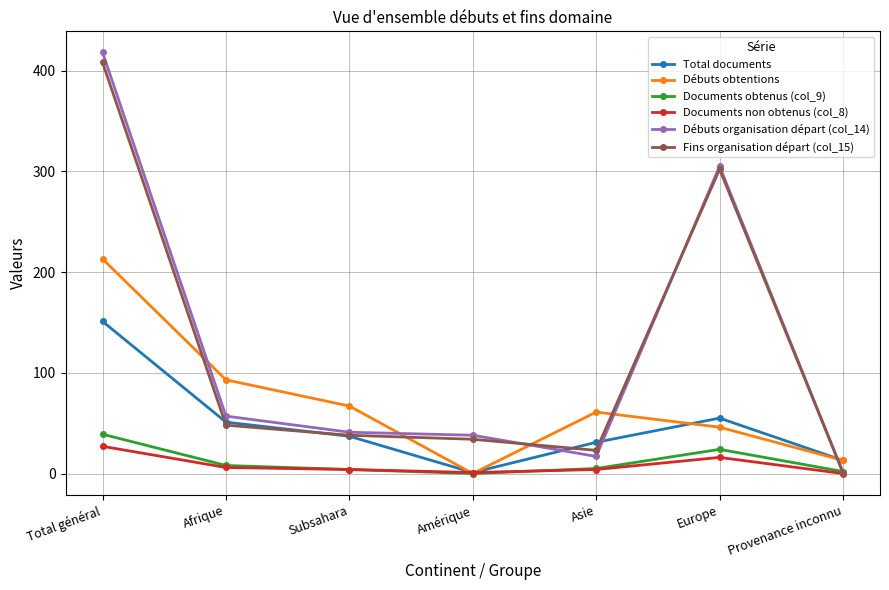

The value of Fins organisation départ (col_15) at Provenance inconnu is 1. True or false?

True